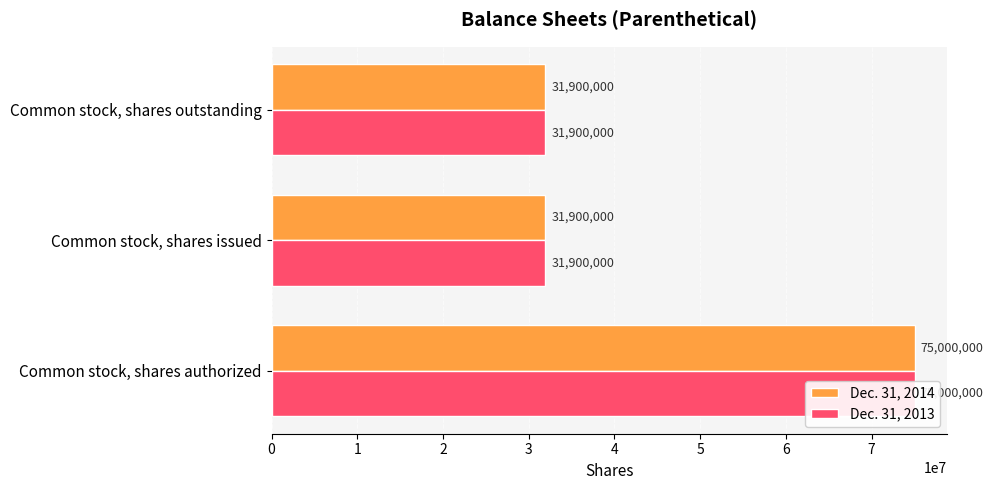

What is the total value across all series at Common stock, shares outstanding?

63800000